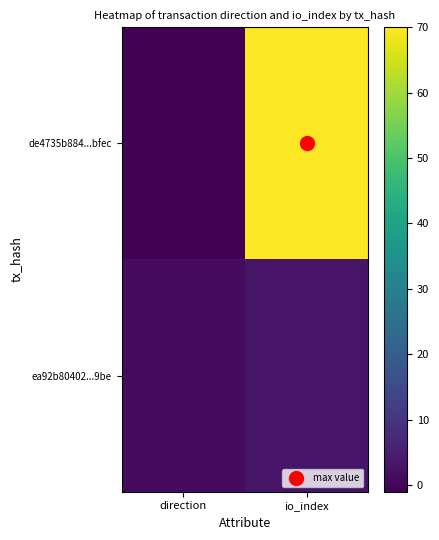

Reading right to left, what are all the values shown in this chart?

de4735b884...bfec: io_index=70	direction=-1
ea92b80402...9be: io_index=3	direction=1